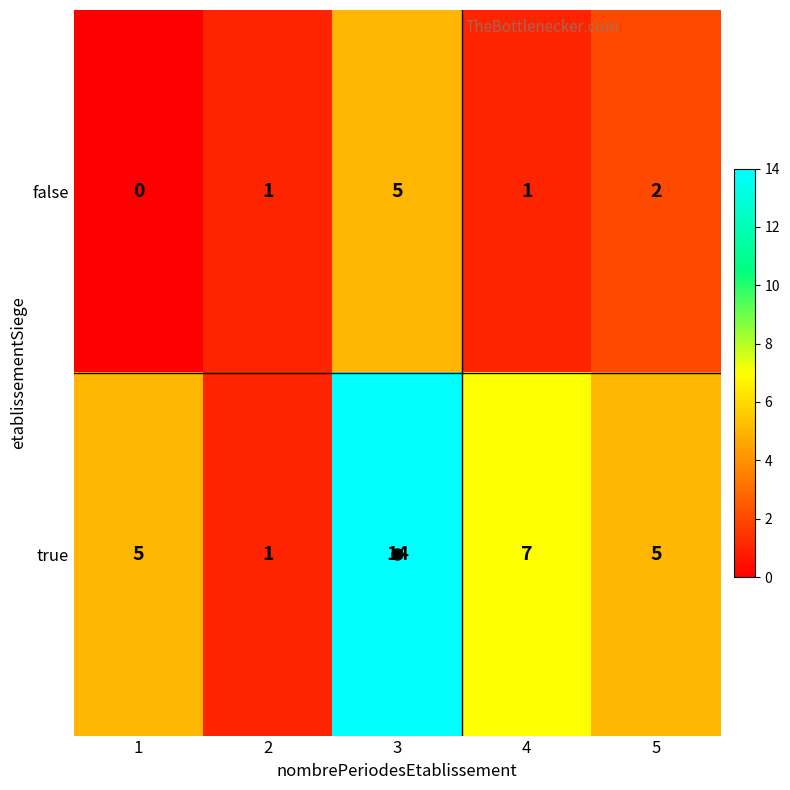

What is the approximate value of true at 1, to the nearest 5?

5